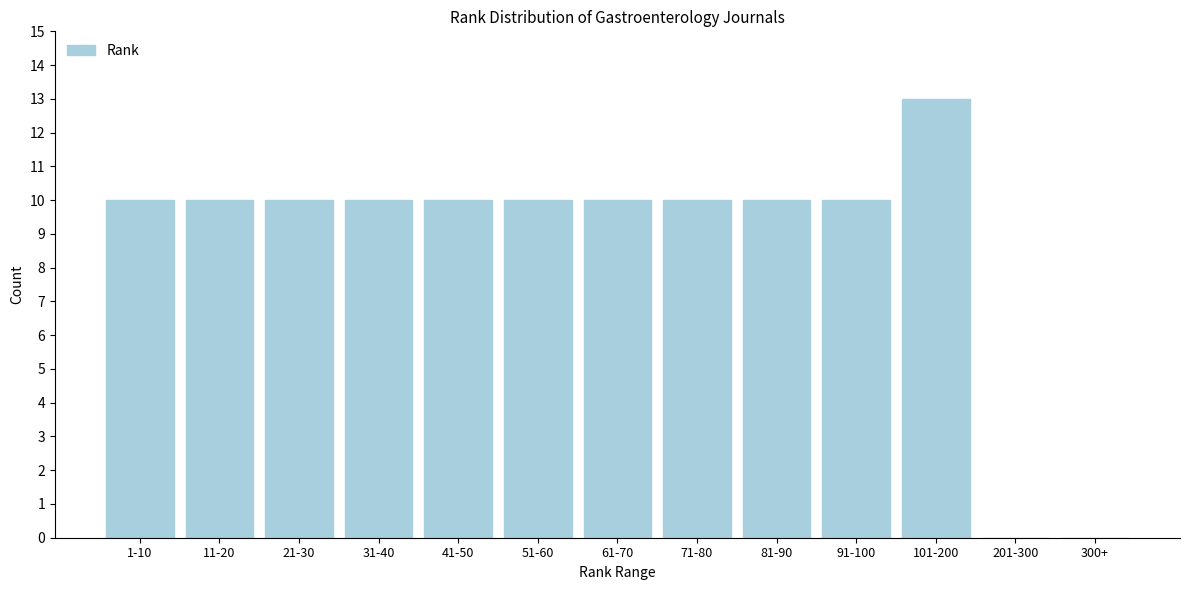

Reading left to right, transcribe all the data shown in this chart.

1-10=10	11-20=10	21-30=10	31-40=10	41-50=10	51-60=10	61-70=10	71-80=10	81-90=10	91-100=10	101-200=13	201-300=0	300+=0